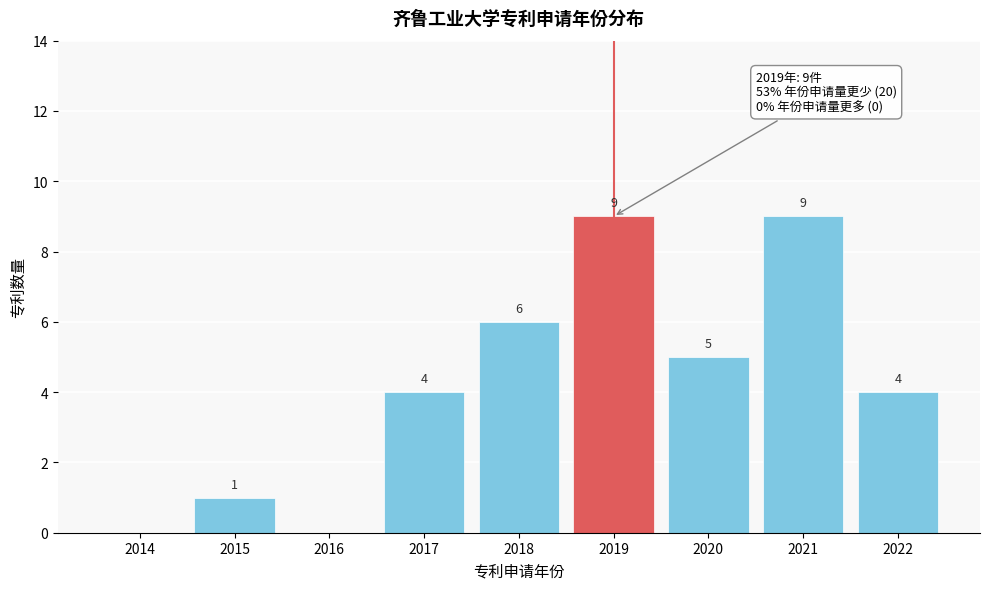

Reading left to right, list all the values displayed in this chart.

2014=0	2015=1	2016=0	2017=4	2018=6	2019=9	2020=5	2021=9	2022=4